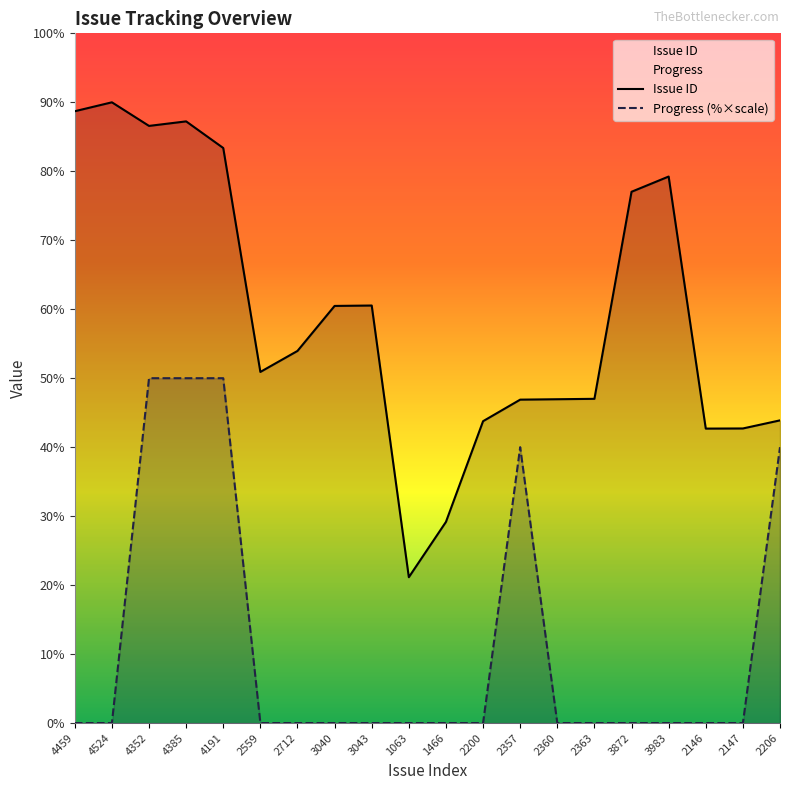

How many interior local peaks does the Issue ID series have?

4